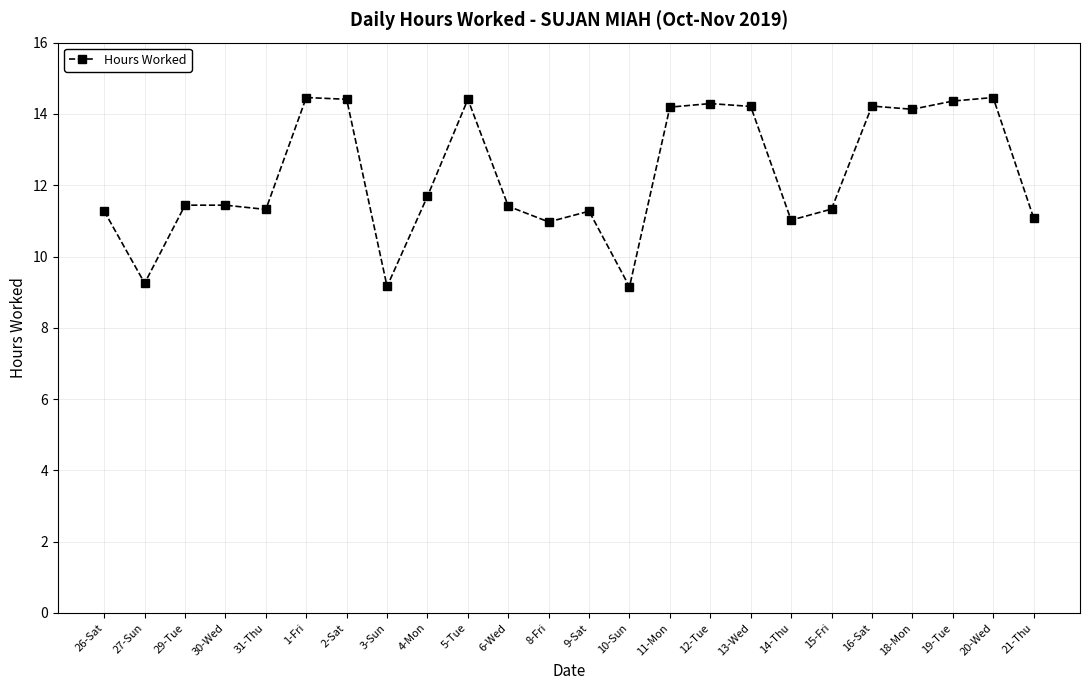

What is the value of the 14th point from the left?

9.2